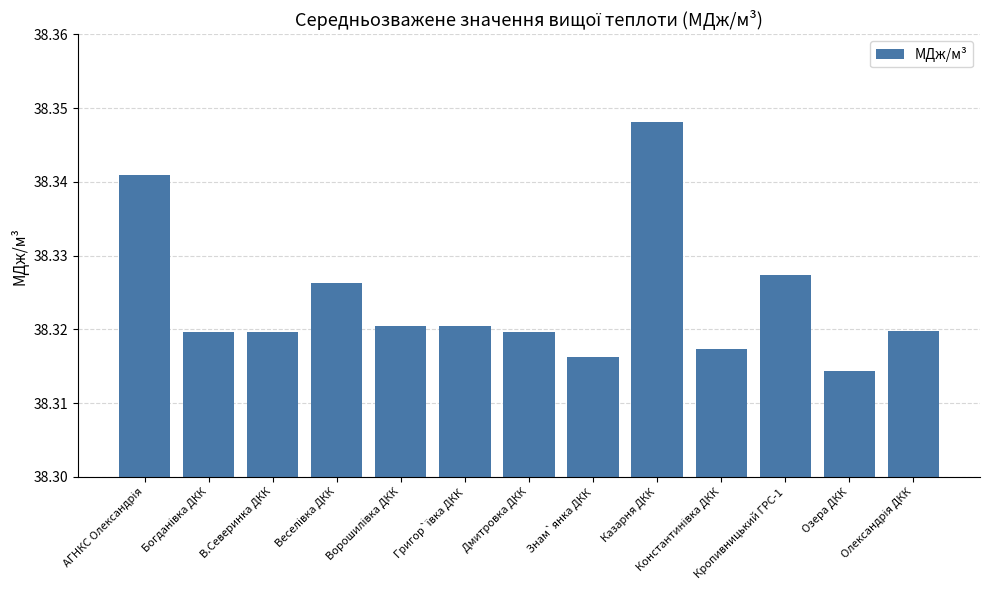

Reading left to right, list all the values displayed in this chart.

АГНКС Олександрія=38.3	Богданівка ДКК=38.3	В.Северинка ДКК=38.3	Веселівка ДКК=38.3	Ворошилівка ДКК=38.3	Григор`ївка ДКК=38.3	Дмитровка ДКК=38.3	Знам`янка ДКК=38.3	Казарня ДКК=38.3	Константинівка ДКК=38.3	Кропивницький ГРС-1=38.3	Озера ДКК=38.3	Олександрія ДКК=38.3